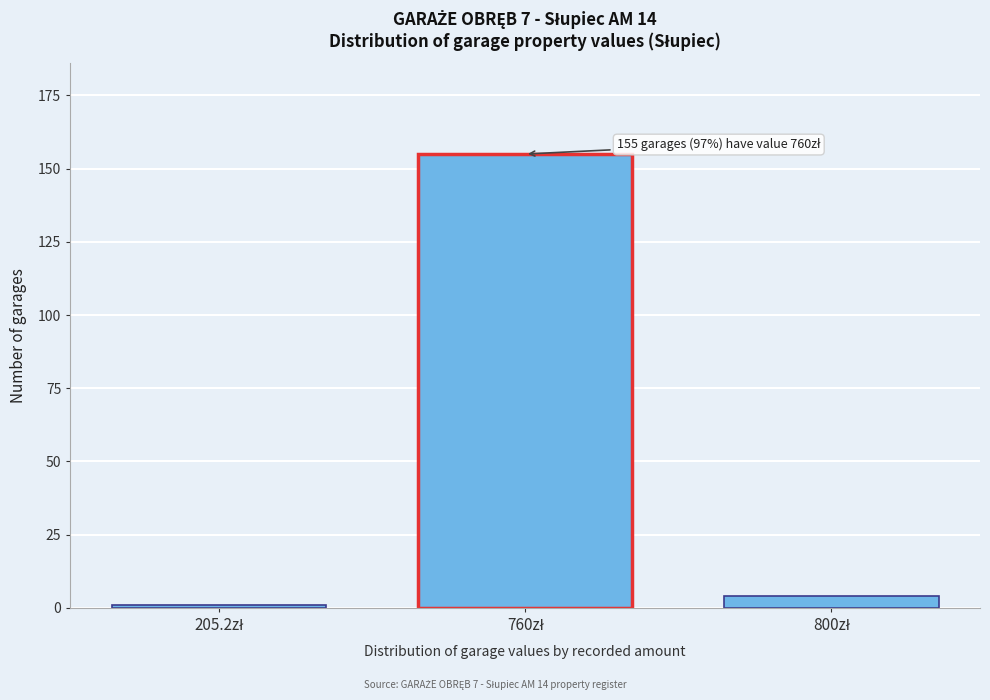

Reading left to right, extract all data points from this chart.

1	155	4